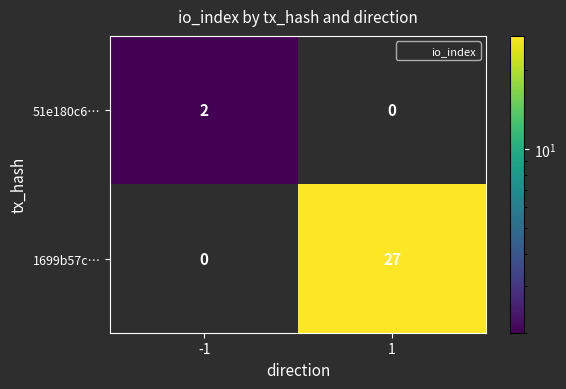

Is the value of 1699b57c… at -1 greater than the value of 51e180c6… at -1?

No